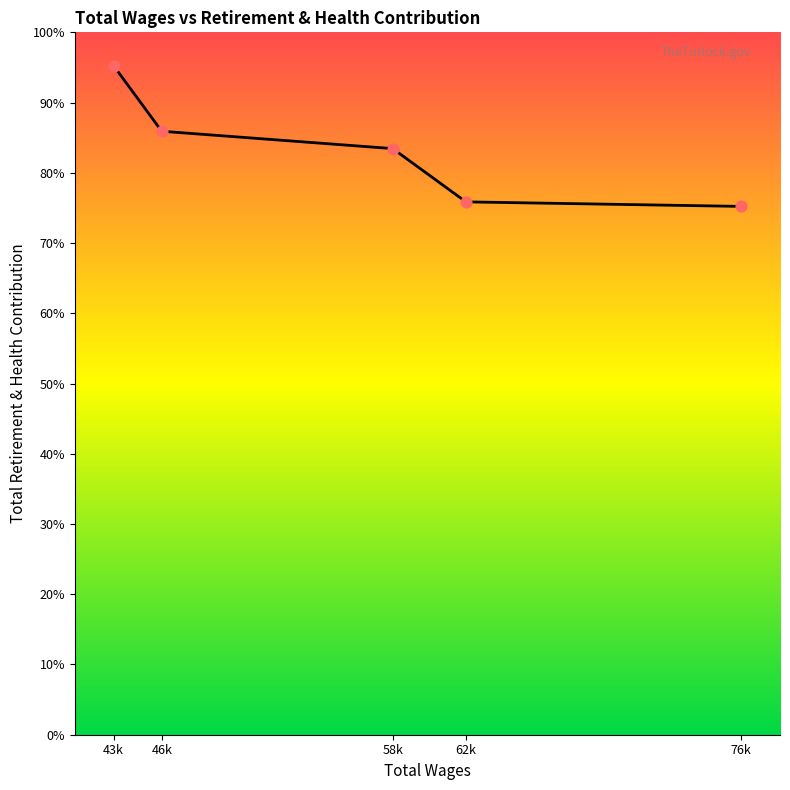

What is the ratio of the value at 76k to the value at 62k?

1.0